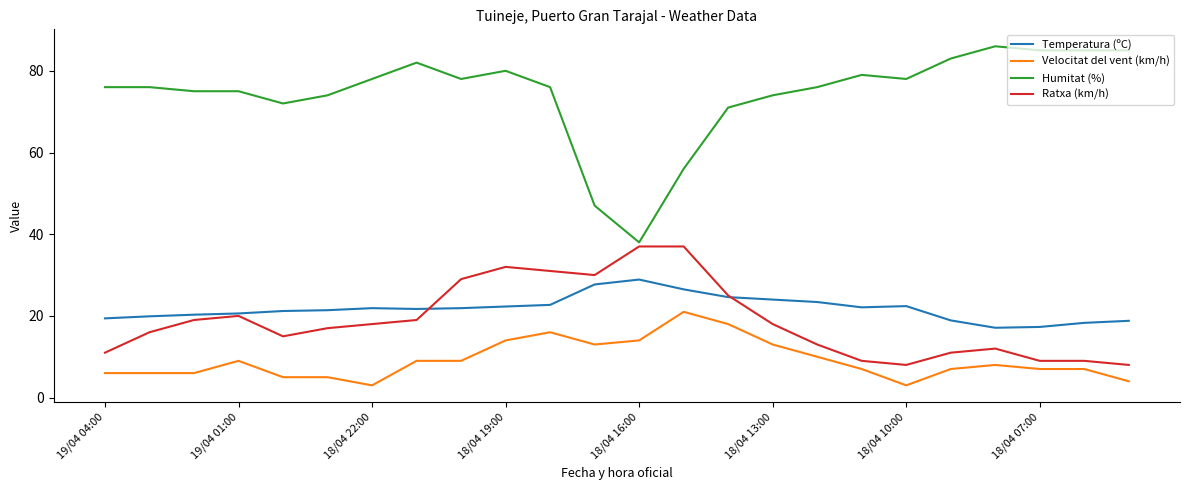

True or false: Temperatura (ºC) and Humitat (%) cross at least once.

False